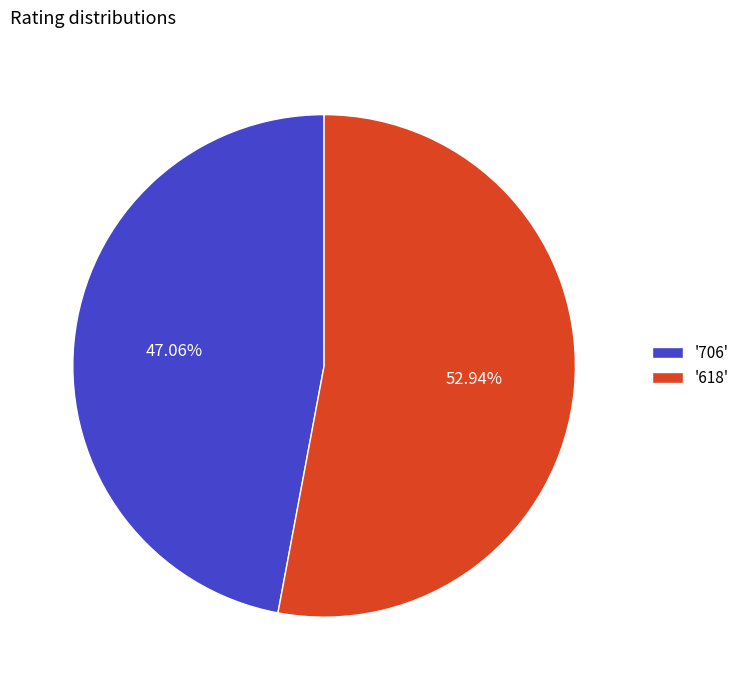

Which has a higher value, '706' or '618'?

'618'